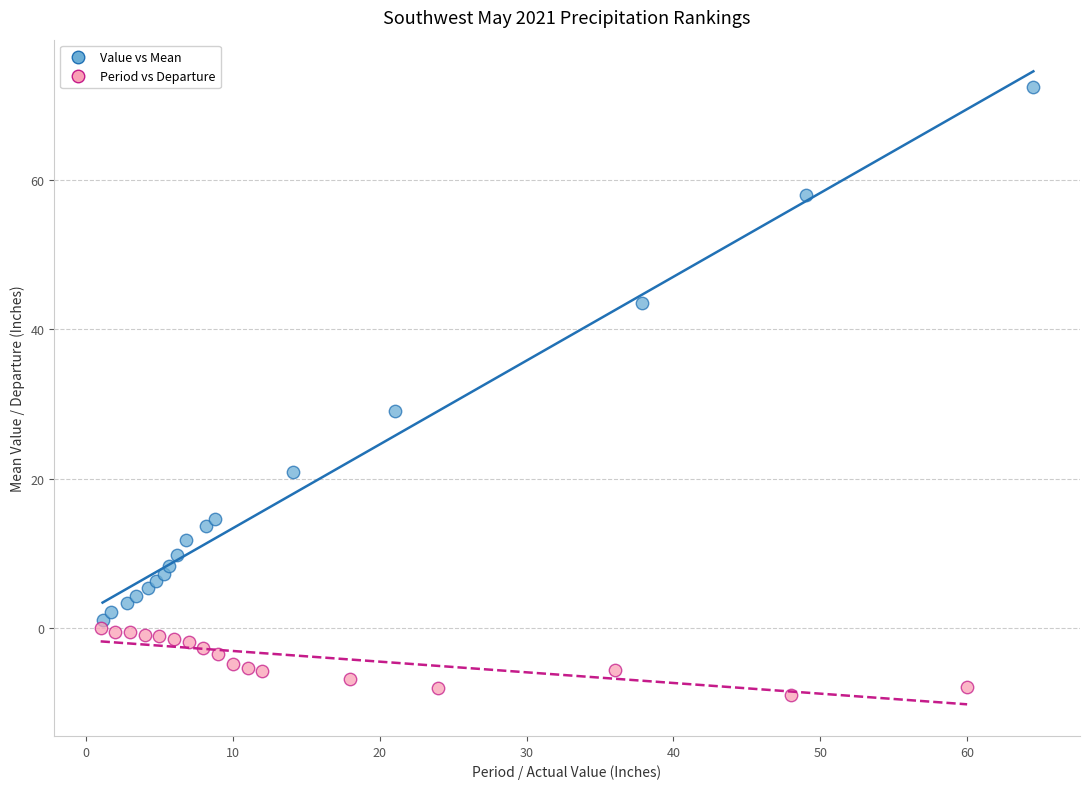

Which series contains the highest Y value?

Value vs Mean